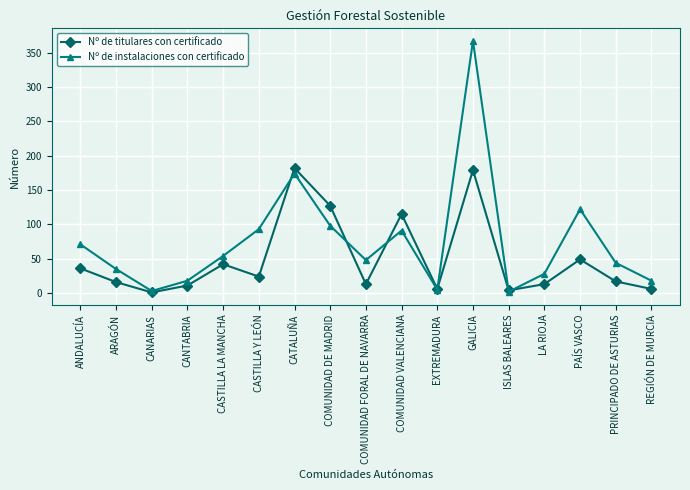

Which category has the highest value in the Nº de instalaciones con certificado series?

GALICIA